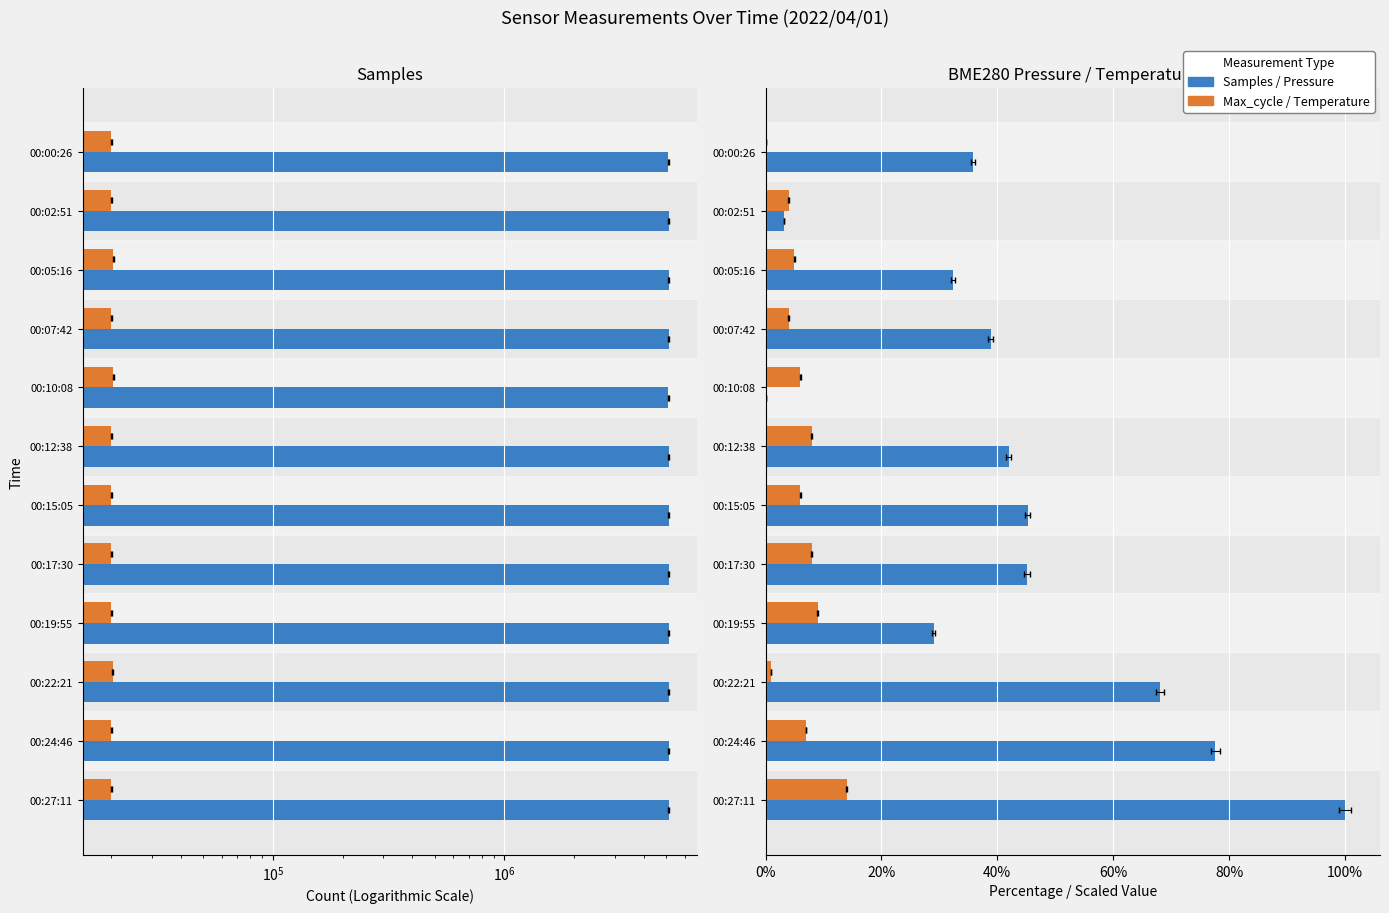

Is the value of BME280_pressure (norm) at 00:27:11 greater than the value of Samples at 00:05:16?

No